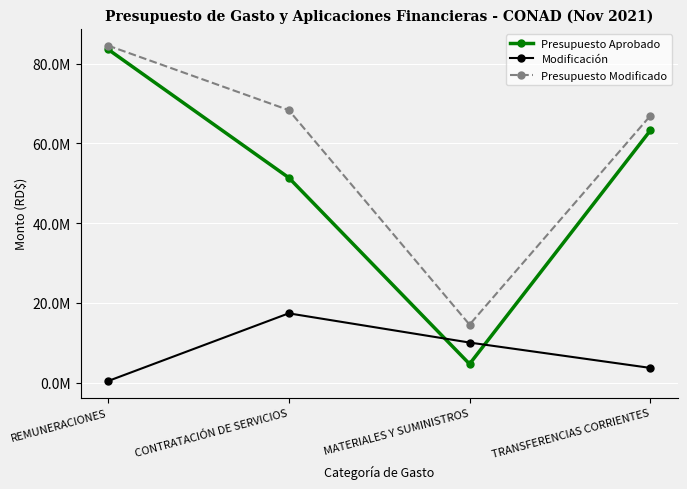

Reading left to right, extract all data points from this chart.

Presupuesto Aprobado: 83657110.0	51429693.0	4669996.0	63288600.0
Modificación: 375000.0	17380814.4	10049502.1	3684372.6
Presupuesto Modificado: 84583529.0	68379088.3	14547498.1	66972972.6